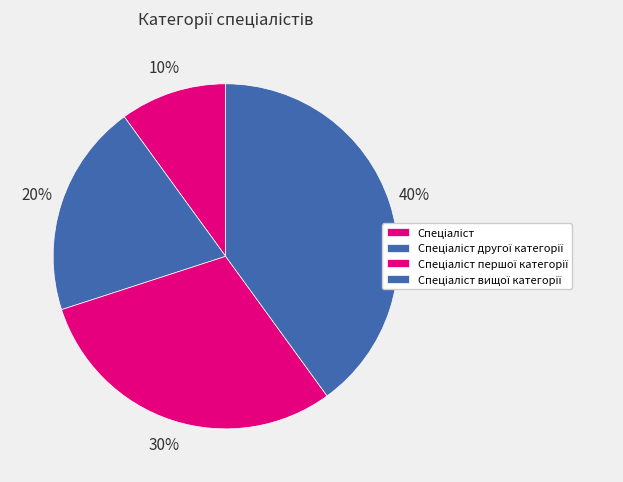

True or false: Спеціаліст вищої категорії accounts for 28% of the total.

False